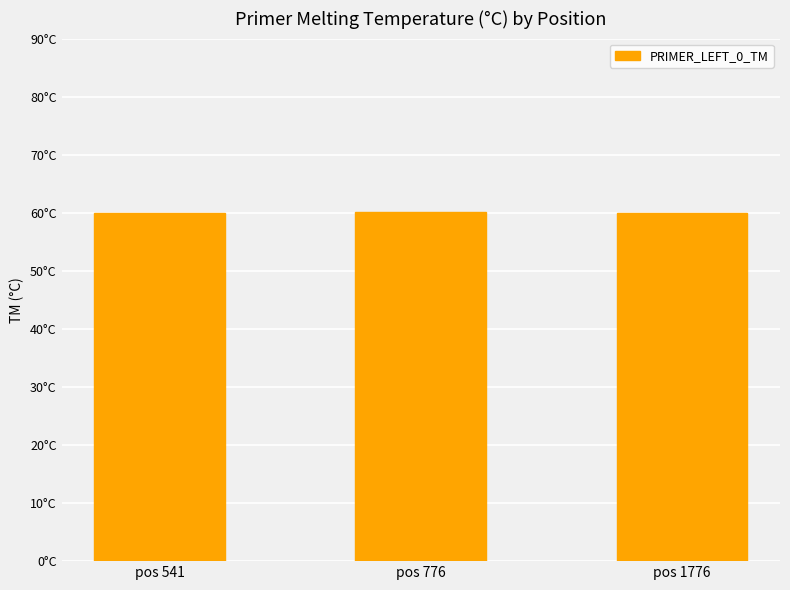

What is the ratio of the value at pos 541 to the value at pos 1776?

1.0